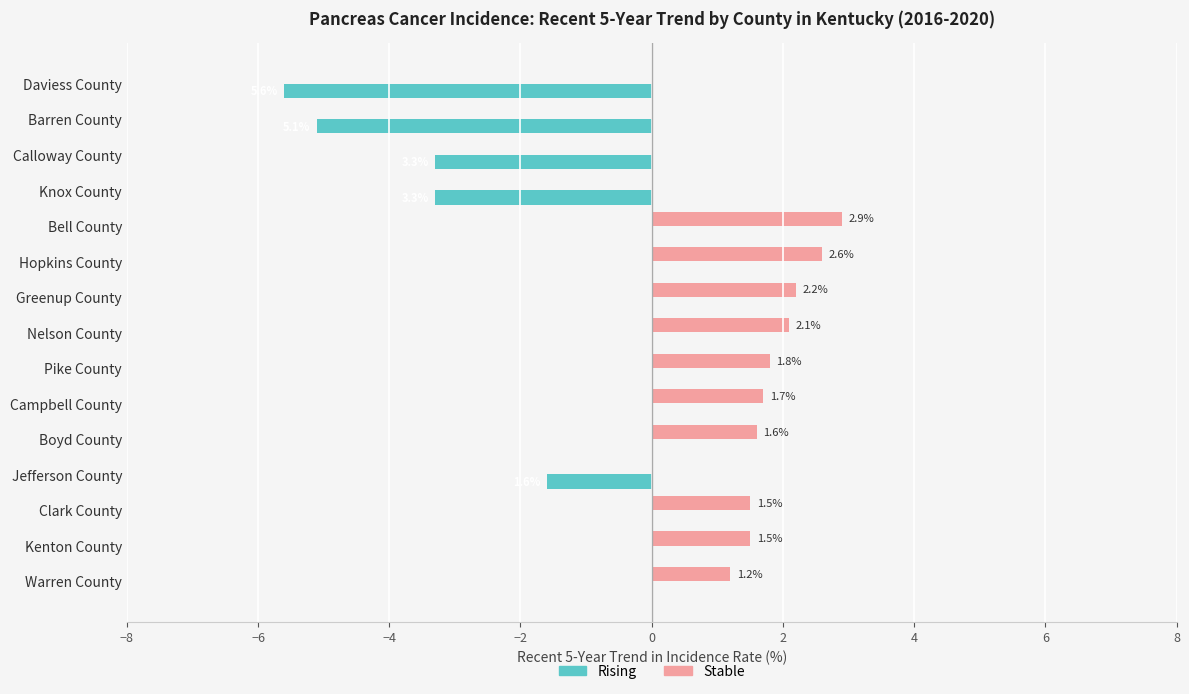

What is the maximum value for Stable?

2.9